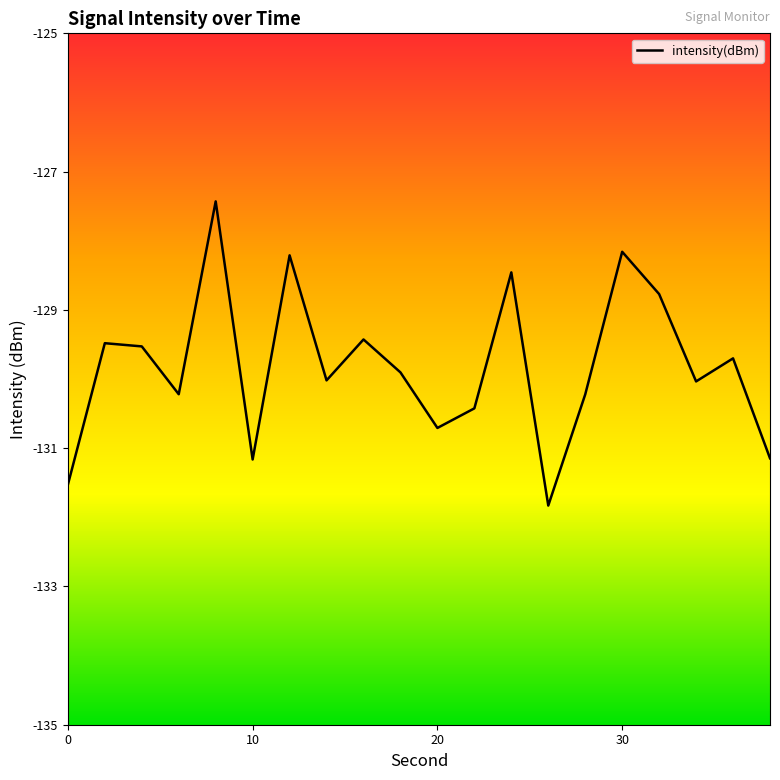

What is the minimum value shown in the chart?

-131.8